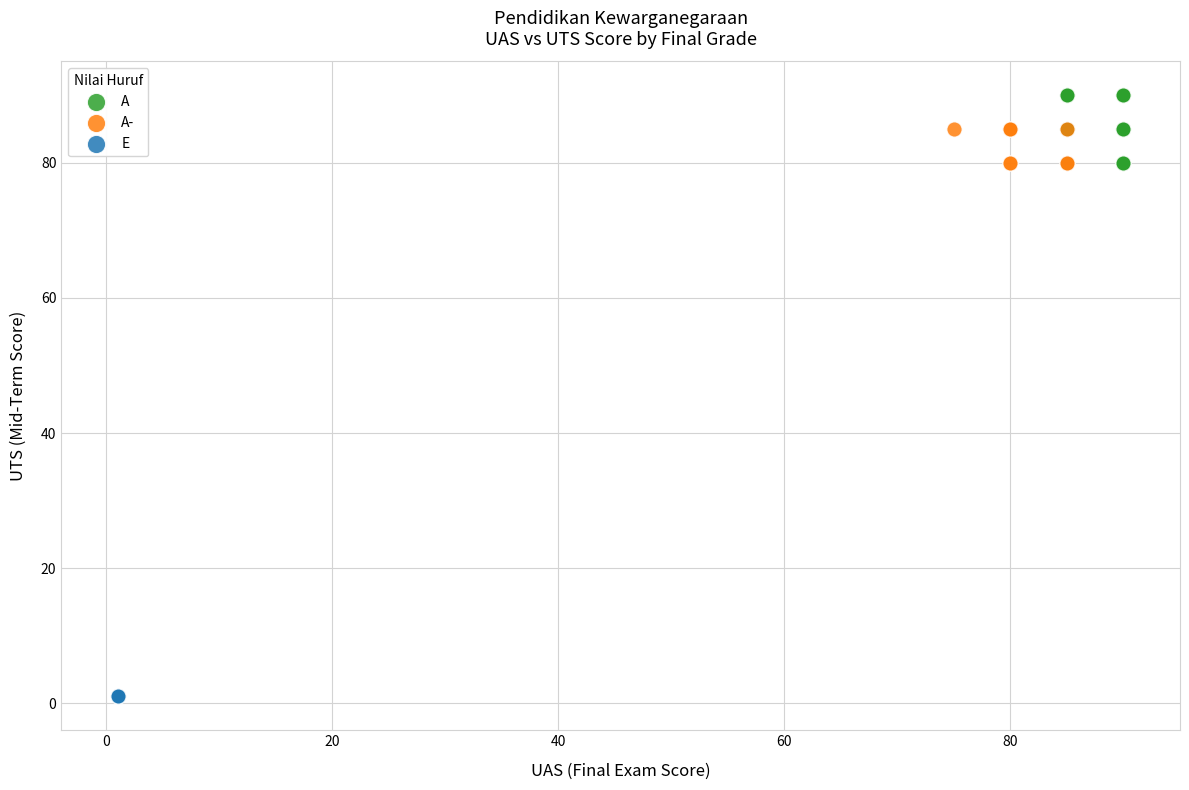

What are all the series names shown in the legend?

A, A-, E